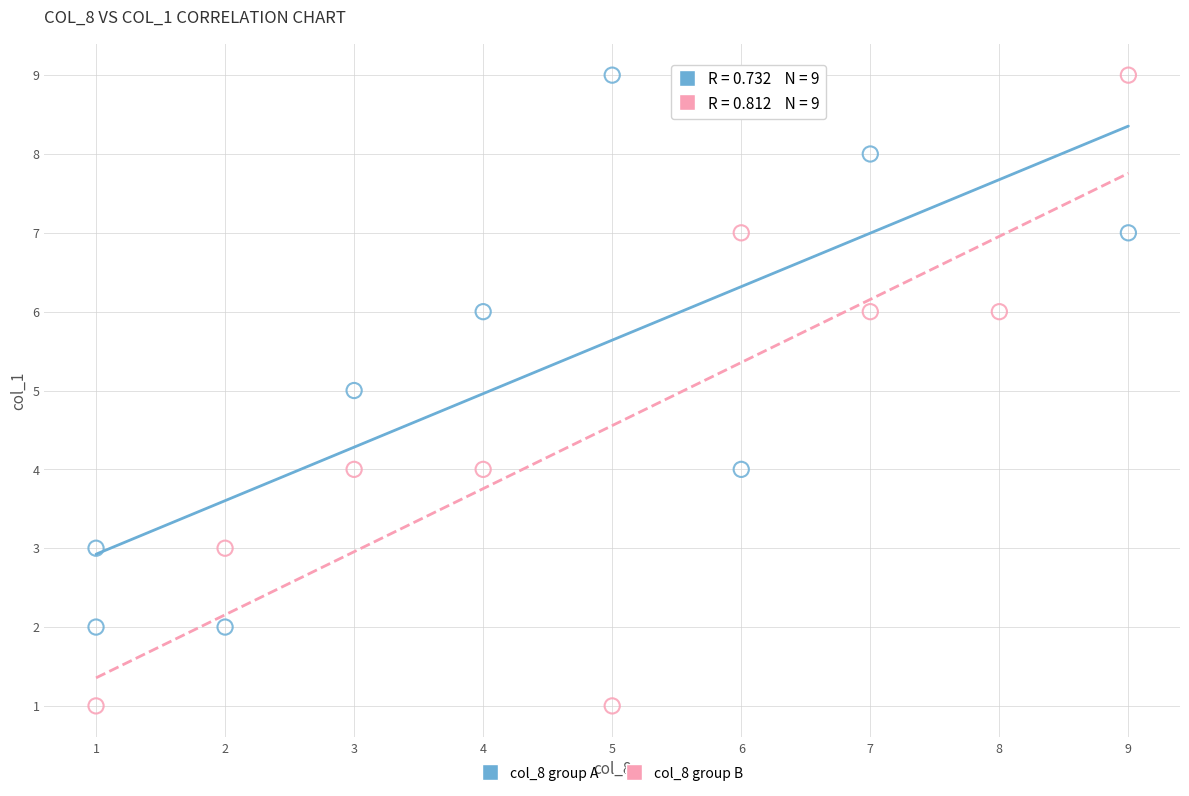

Which series contains the lowest Y value?

col_8 group B